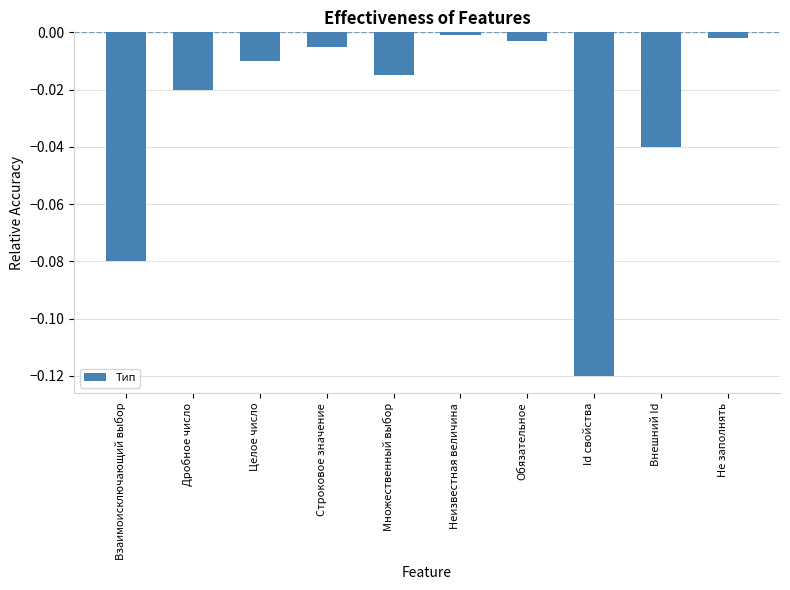

What is the difference between the second highest and minimum values?

0.1